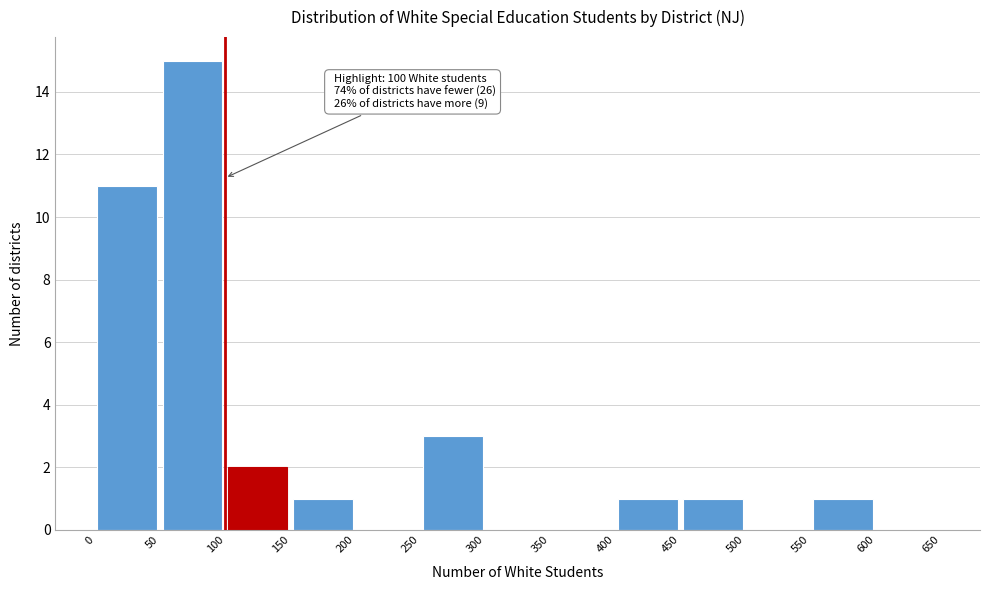

Over which range of the x-axis is the bar tallest?

50 to 100